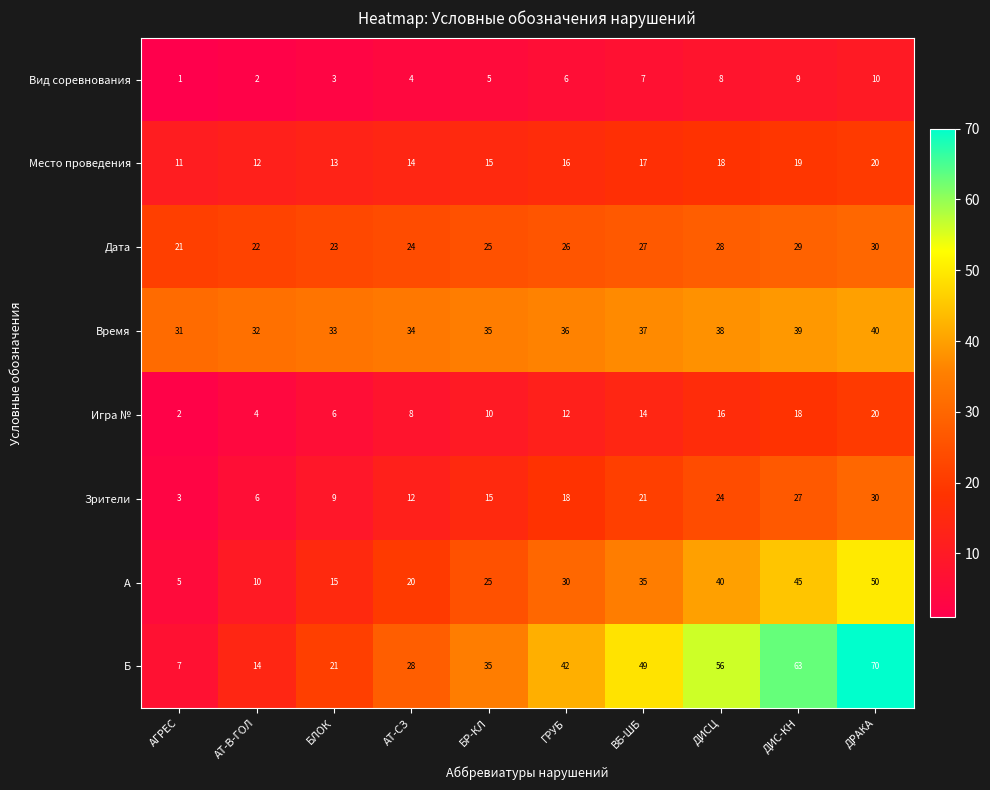

What is the smallest value displayed?

1